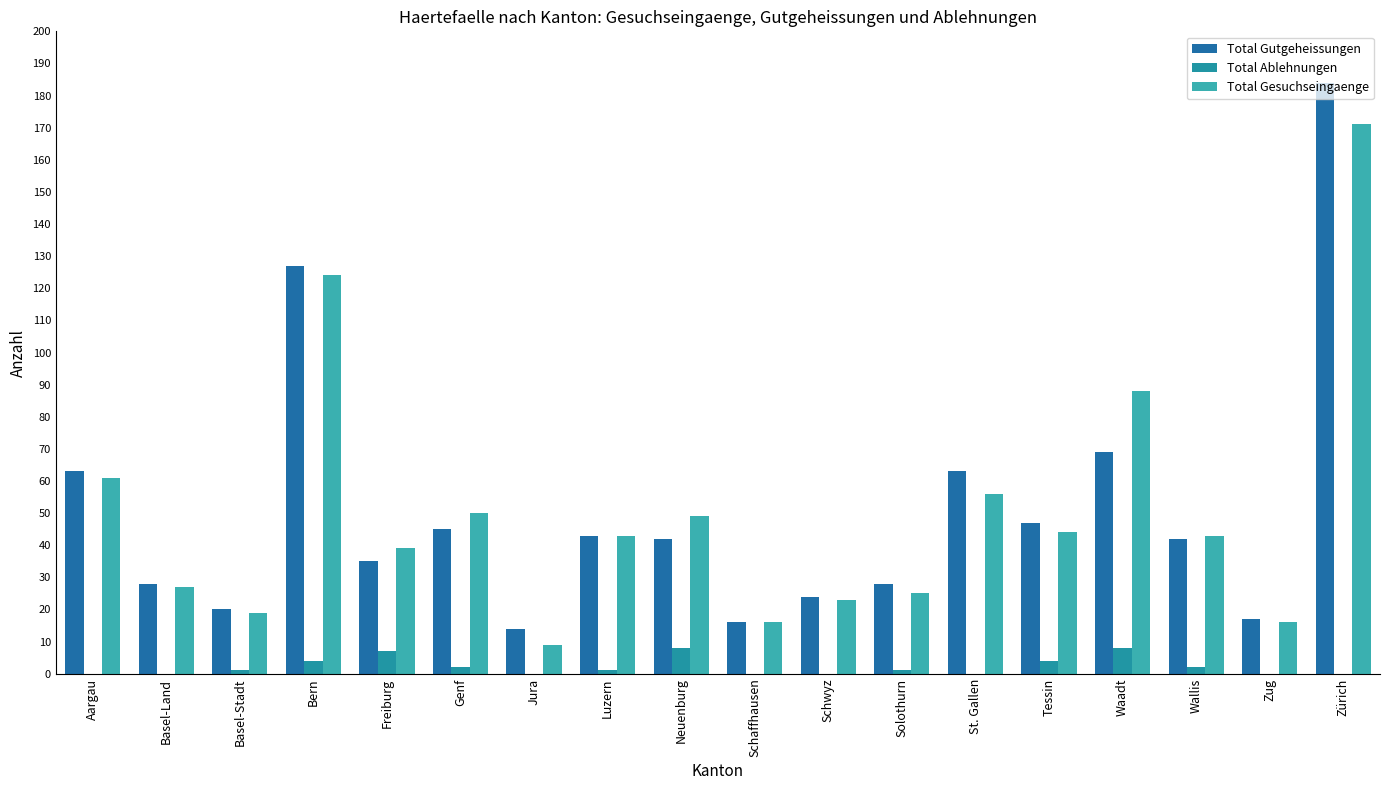

What is the total value across all series at Solothurn?

54